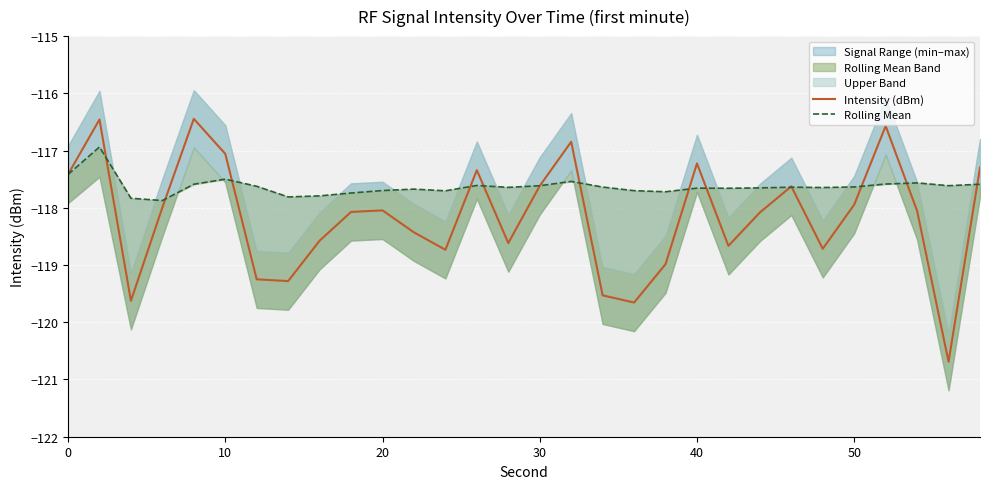

What is the minimum value for Intensity (dBm)?

-120.7